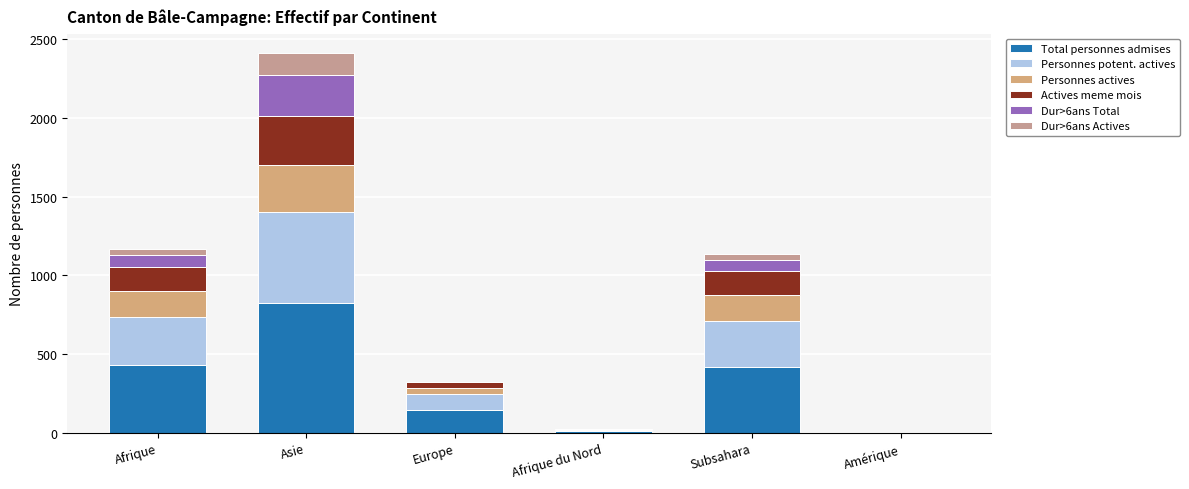

The value of Actives meme mois at Asie is 510. True or false?

False